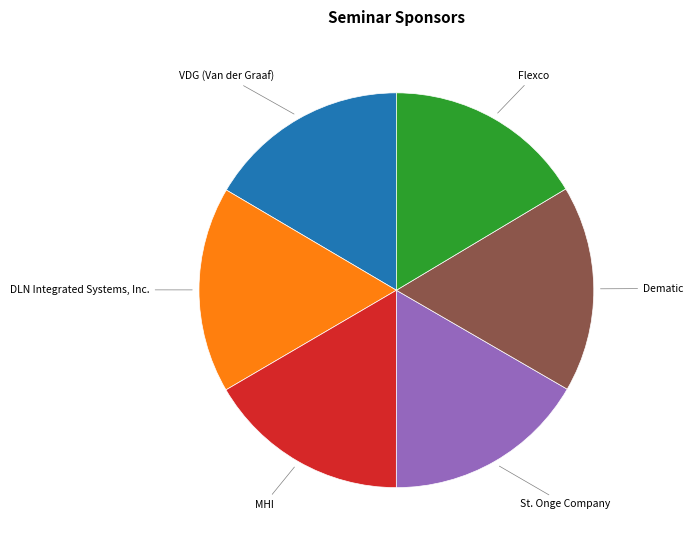

True or false: MHI accounts for 17% of the total.

True